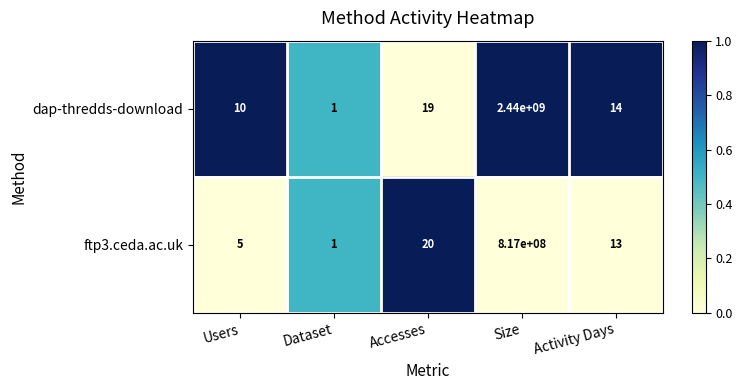

Which series has the largest range (max minus min)?

dap-thredds-download